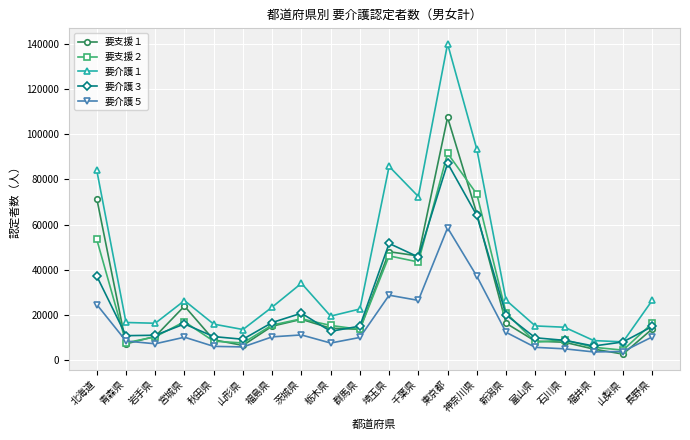

What is the maximum value shown in the chart?

140038